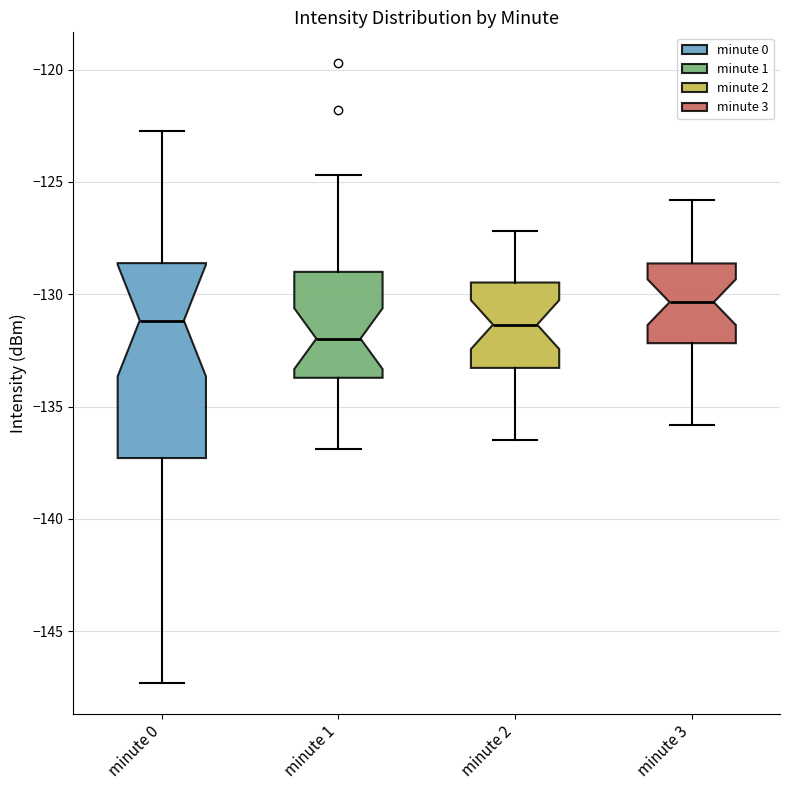

Comparing the boxes themselves (not the whiskers), which one is the tallest?

minute 0